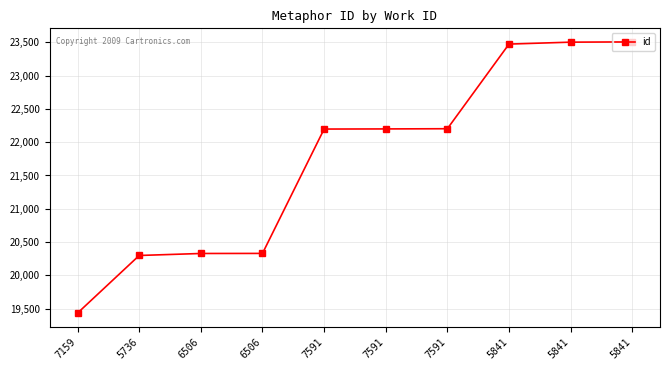

List the labels in order of value, smallest first.

7159, 5736, 6506, 6506, 7591, 7591, 7591, 5841, 5841, 5841